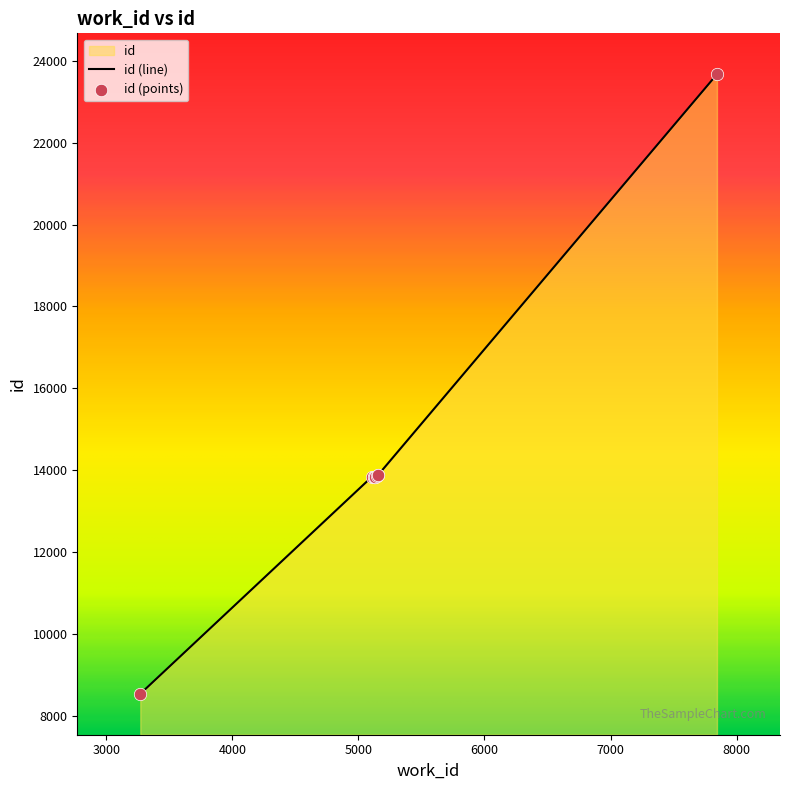

What is the change in value from 5146 to 5153?

+7